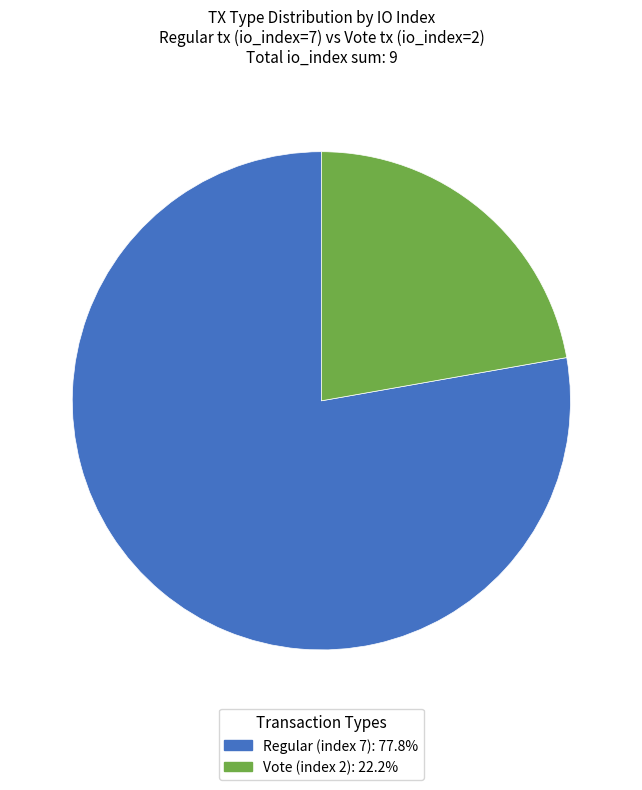

What is the ratio of the value at Regular (index 7) to the value at Vote (index 2)?

3.5